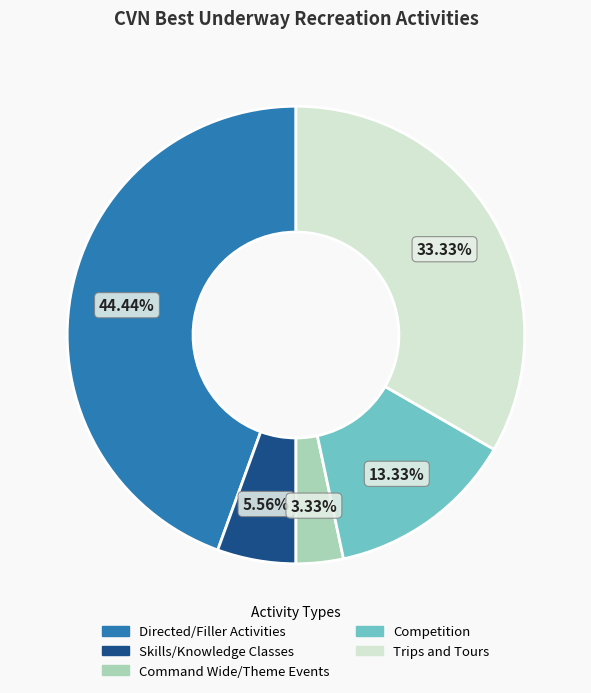

Is the sum of Competition and Skills/Knowledge Classes greater than half?

No